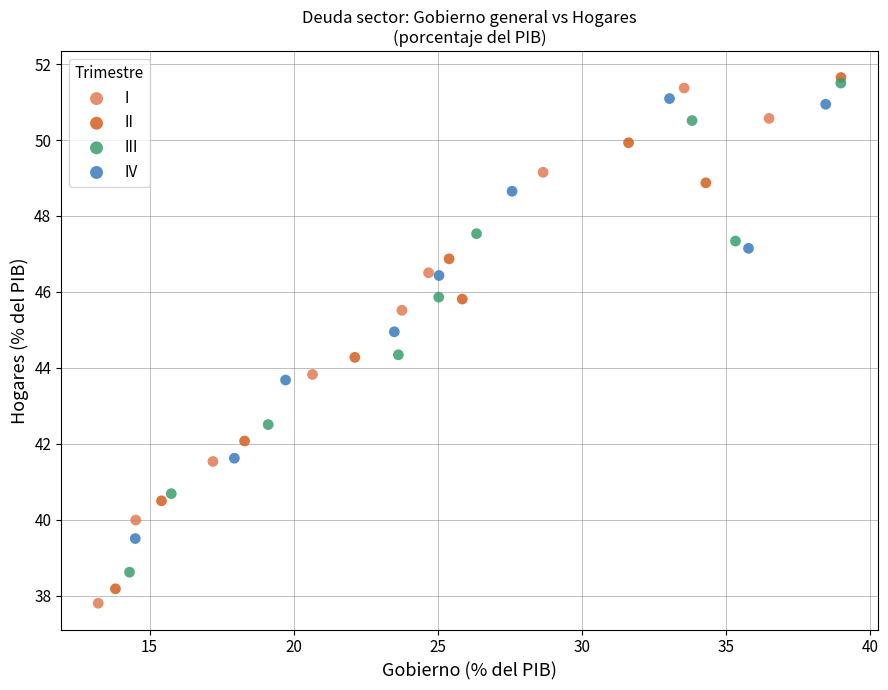

Which series has the widest spread of Y values?

I